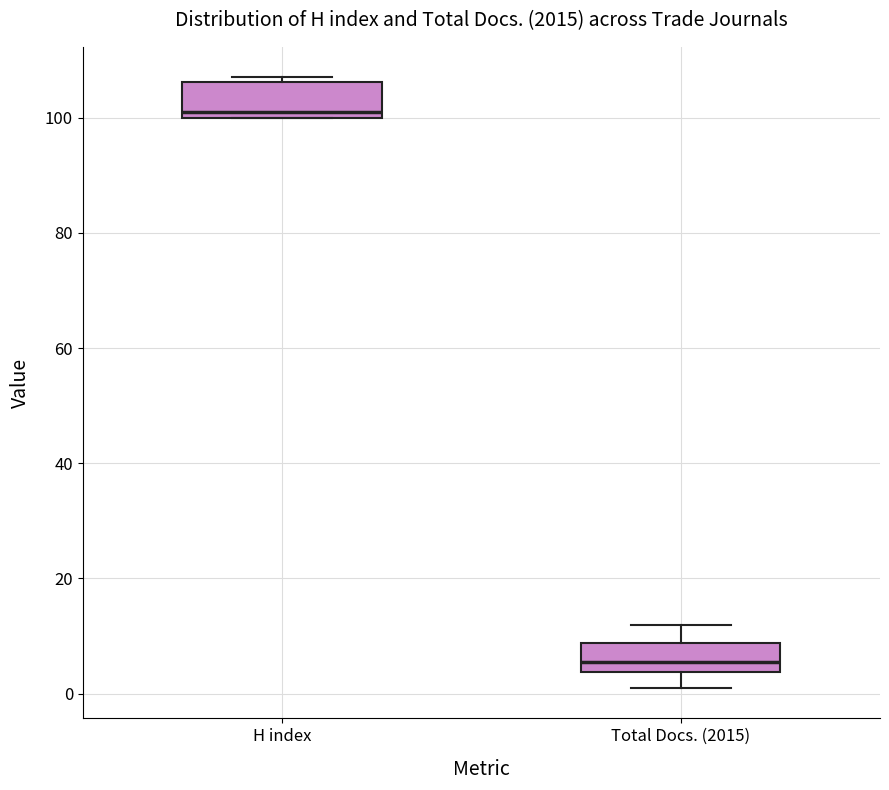

Where does the median line of the box for Total Docs. (2015) sit on the y-axis? The values are not printed on the chart, so give them approximately, as read against the axis.

6